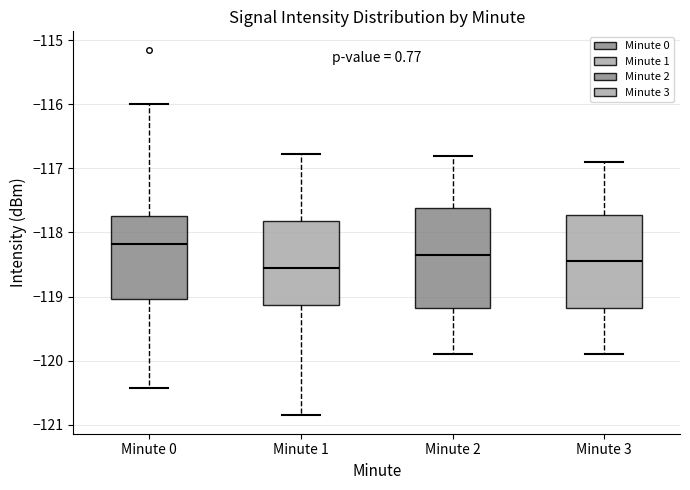

Where does the upper whisker of the box for Minute 2 end on the y-axis? The values are not printed on the chart, so give them approximately, as read against the axis.

-116.8